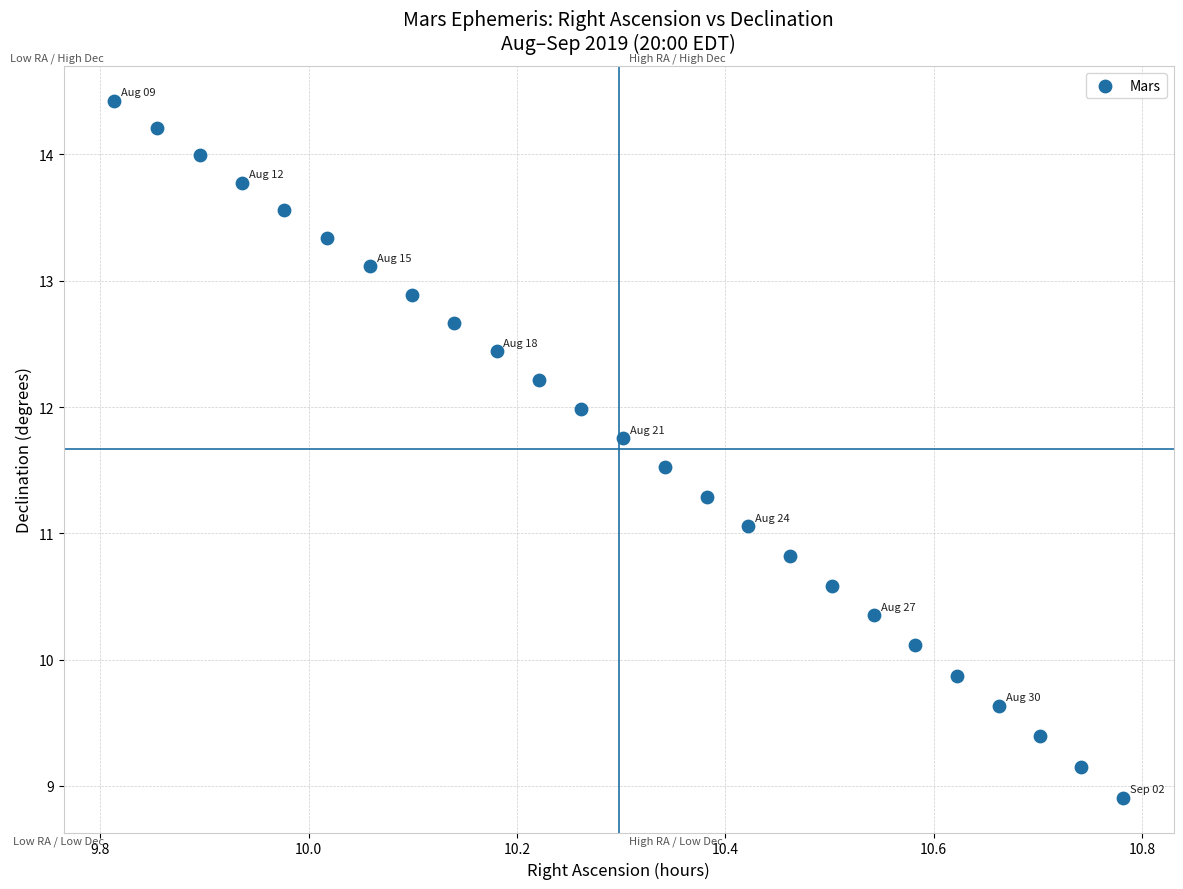

What is the range of Y values (max minus min)?

5.5